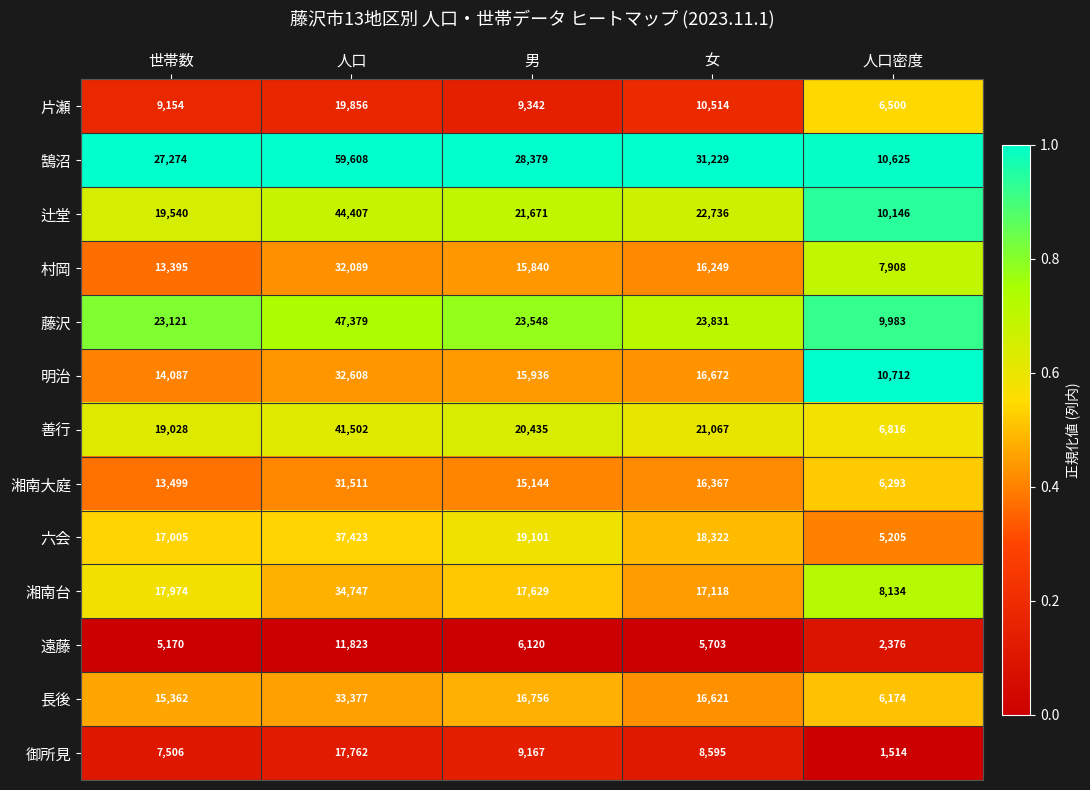

What is the sum of the 片瀬 values at 女 and 世帯数?

19668